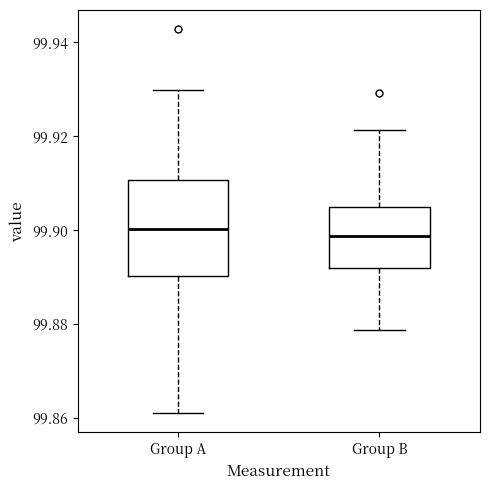

Comparing the boxes themselves (not the whiskers), which one is the tallest?

Group A